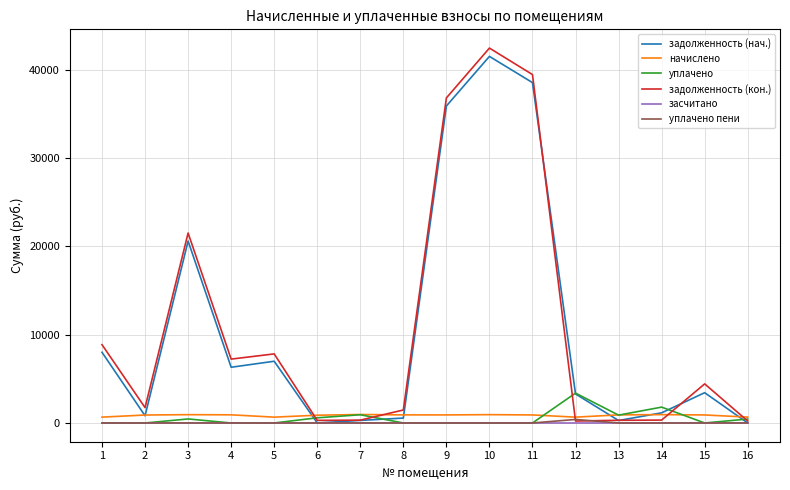

At which label is уплачено closest to 1690?

14